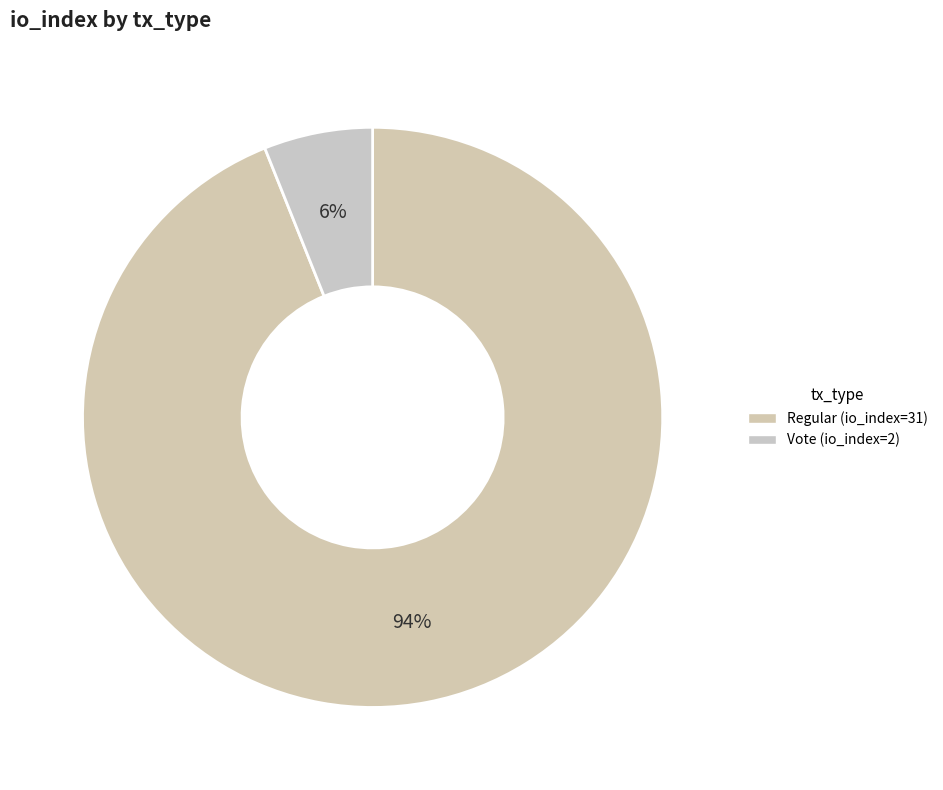

What percentage do Regular and Vote together represent?

100.0%